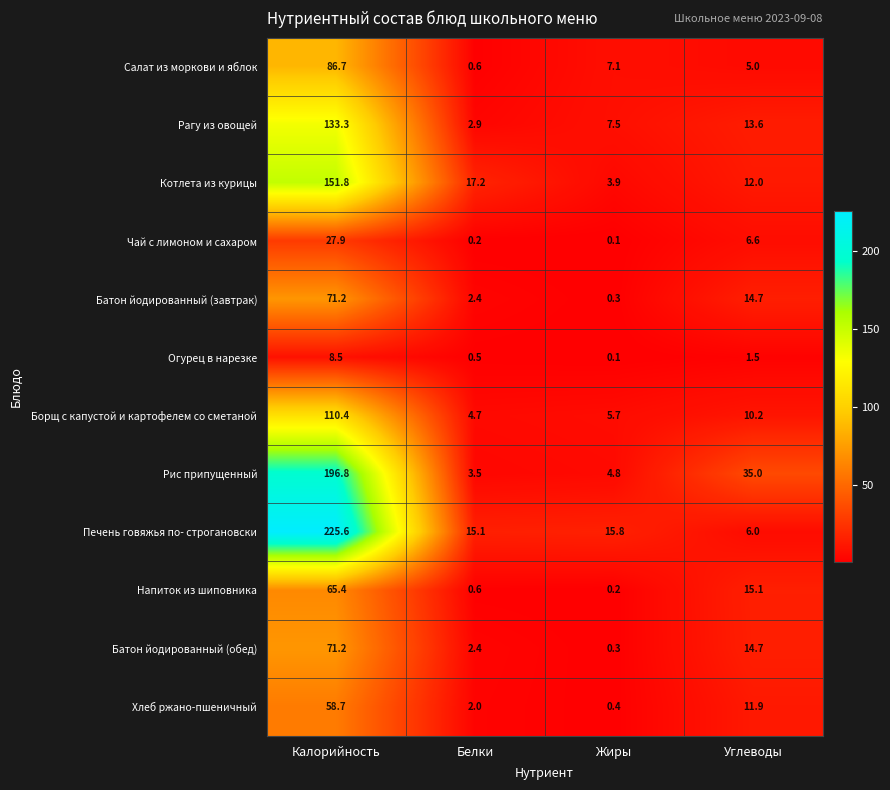

At which category is the sum across all series the highest?

Калорийность